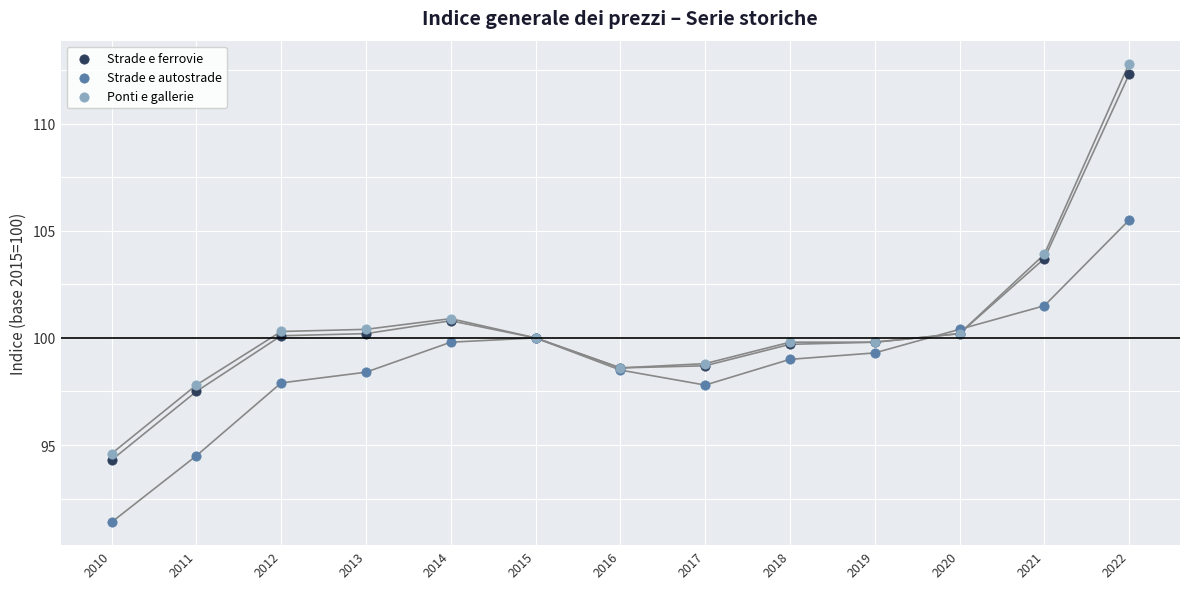

Which series contains the lowest Y value?

Strade e autostrade